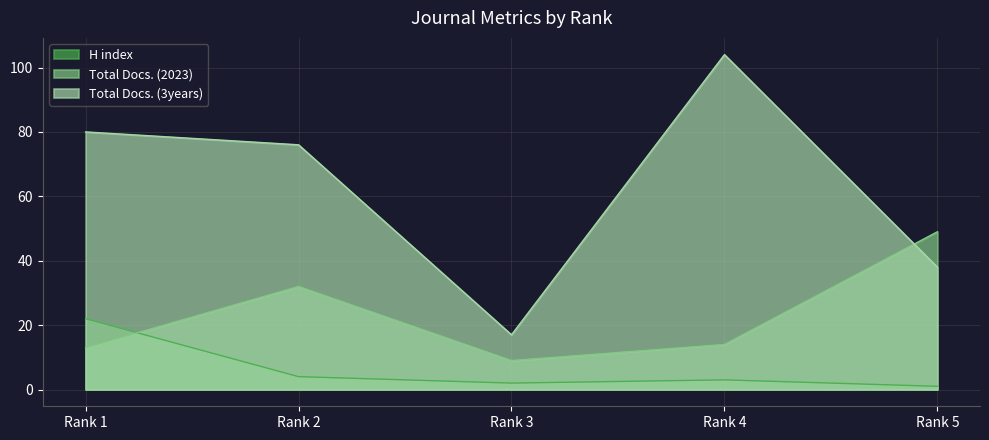

True or false: H index and Total Docs. (3years) intersect in this chart.

False